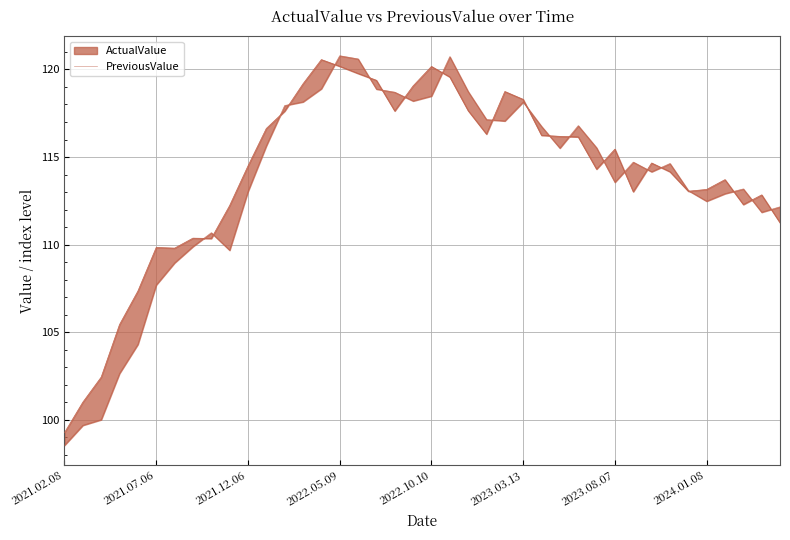

What is the sum of all values?

4540.5